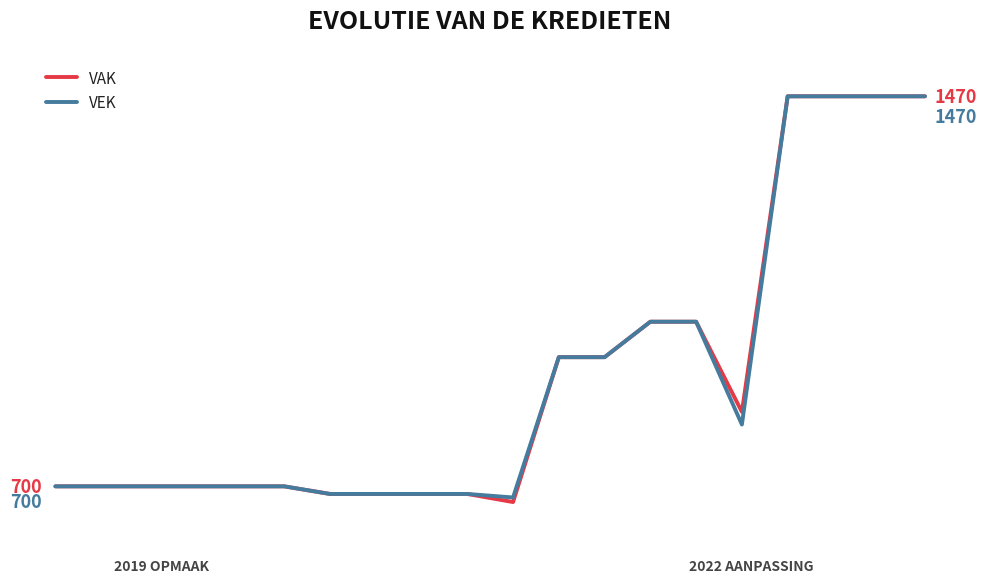

List the series in order of their peak value, lowest first.

VAK, VEK